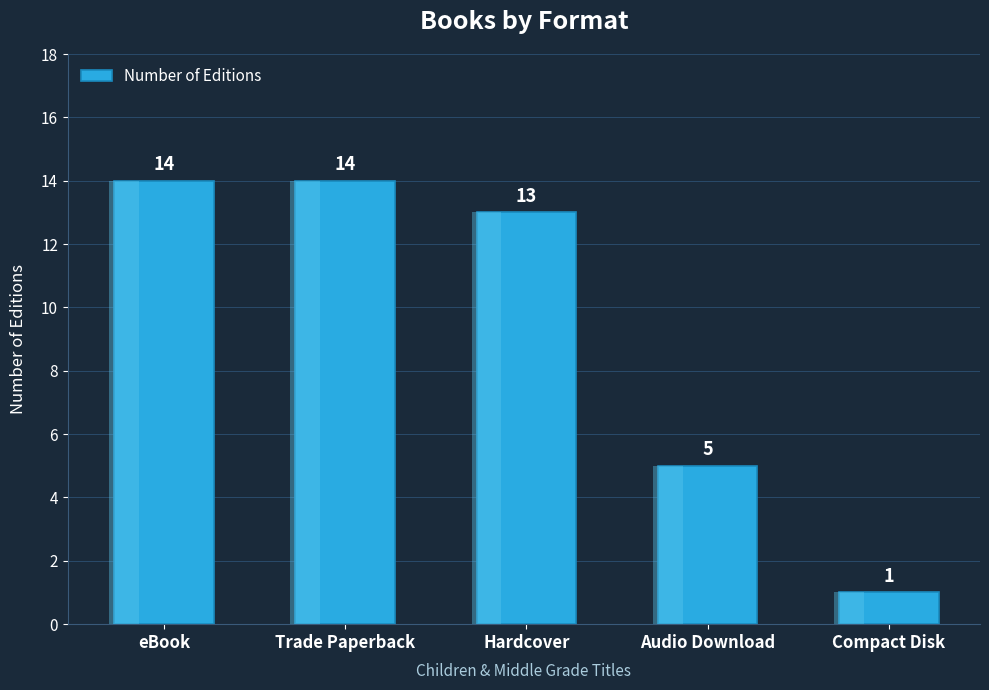

How many data points does each series have?

5